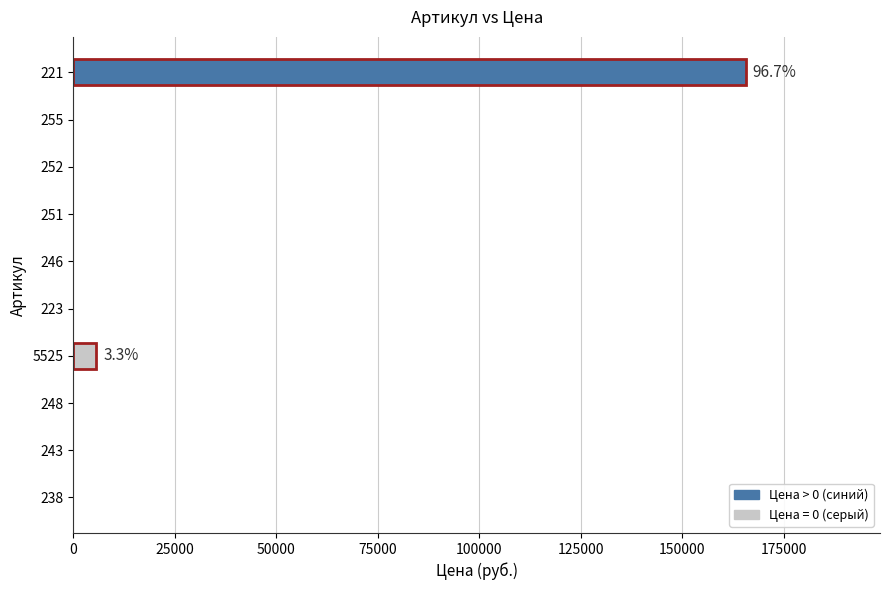

Is it true that the value at 223 is 0?

True